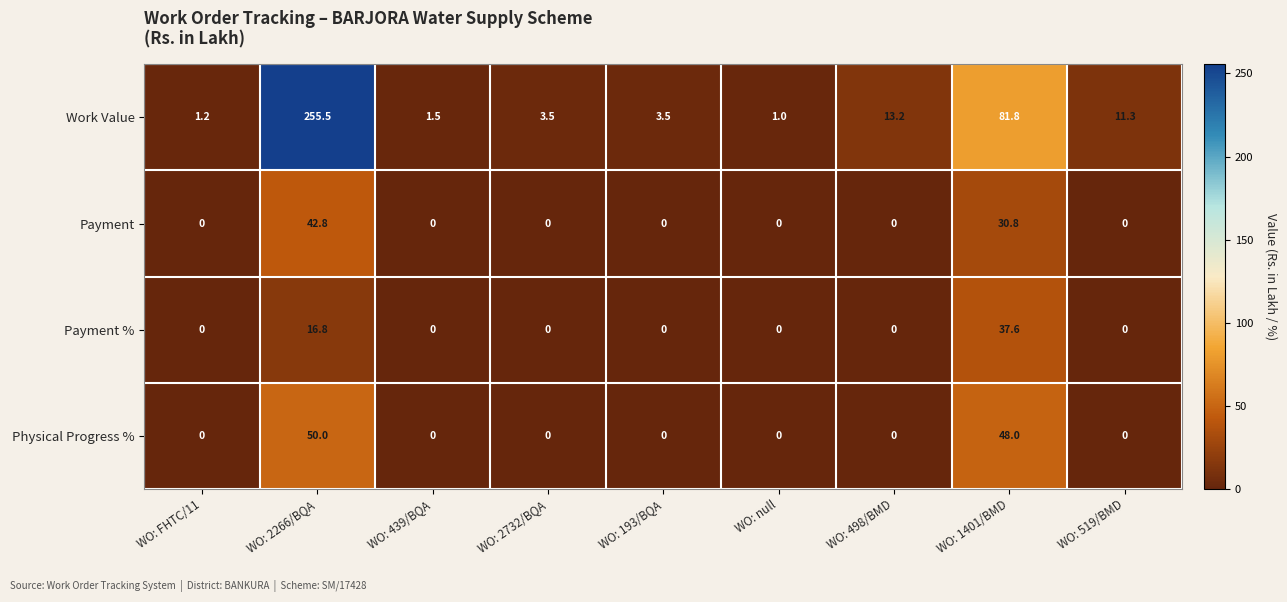

At how many categories does at least one series exceed 241?

1